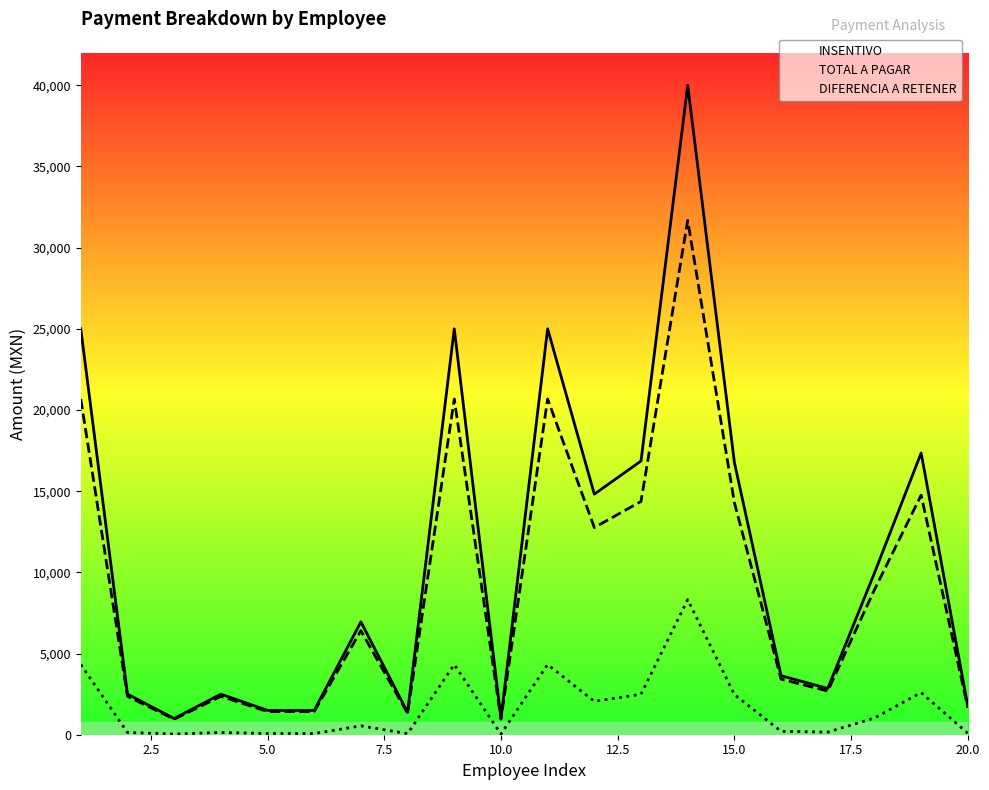

Reading left to right, list all the values displayed in this chart.

INSENTIVO: 25000.0	2500.0	1000.0	2500.0	1500.0	1500.0	6951.0	1378.0	25000.0	1000.0	25000.0	14817.0	16860.0	40000.0	16771.0	3635.0	2850.0	9958.0	17352.0	1743.0
TOTAL A PAGAR: 20677.8	2362.2	958.2	2362.2	1426.2	1426.2	6405.6	1312.0	20677.8	958.2	20677.8	12761.2	14367.8	31679.1	14297.8	3424.6	2689.8	8928.4	14754.7	1653.7
DIFERENCIA A RETENER: 4322.2	137.8	41.8	137.8	73.8	73.8	545.4	66.0	4322.2	41.8	4322.2	2055.8	2492.2	8320.9	2473.2	210.4	160.2	1029.6	2597.3	89.3